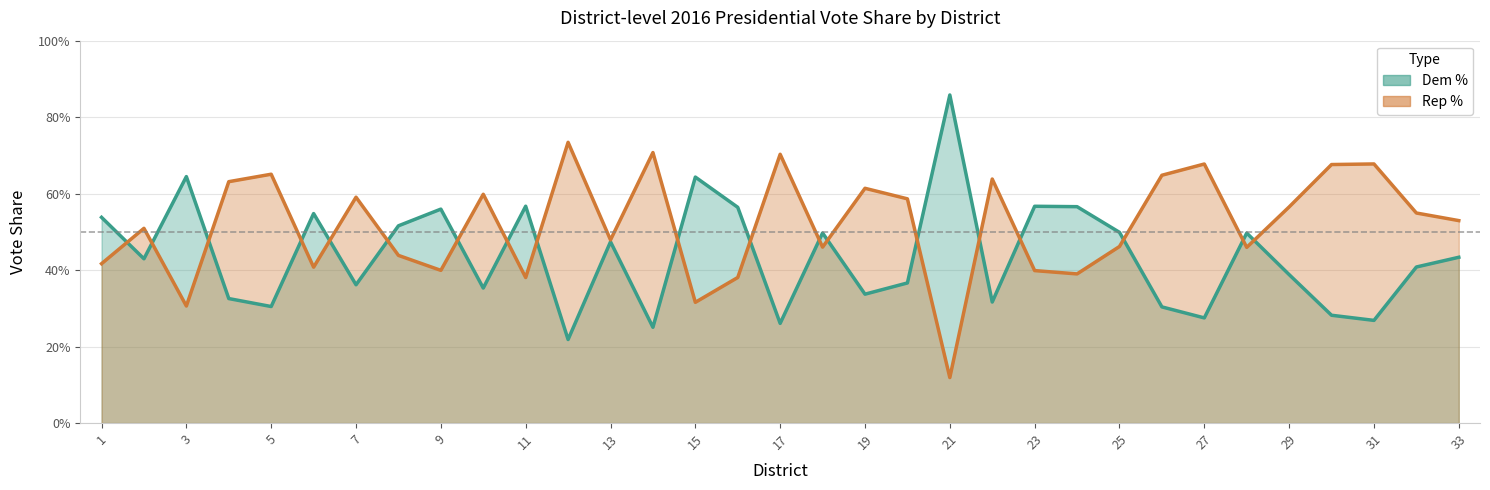

What is the value of the Dem % point at the 1st from the left?

0.5